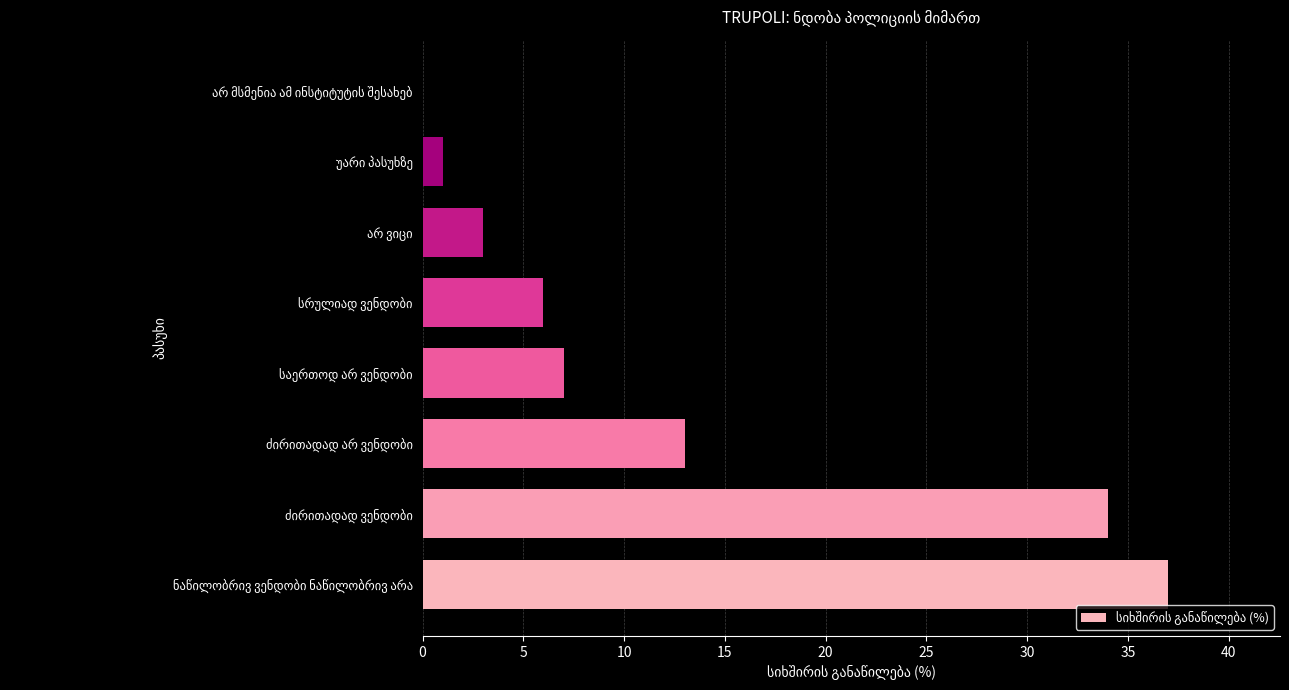

What is the greatest value displayed?

37